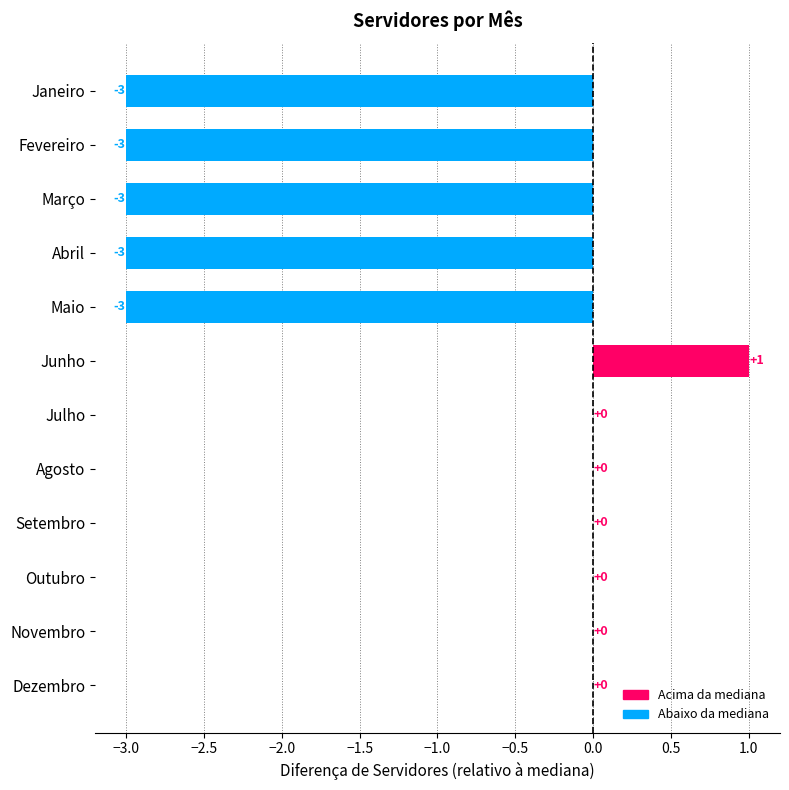

Is it true that the value at Novembro is 1?

False